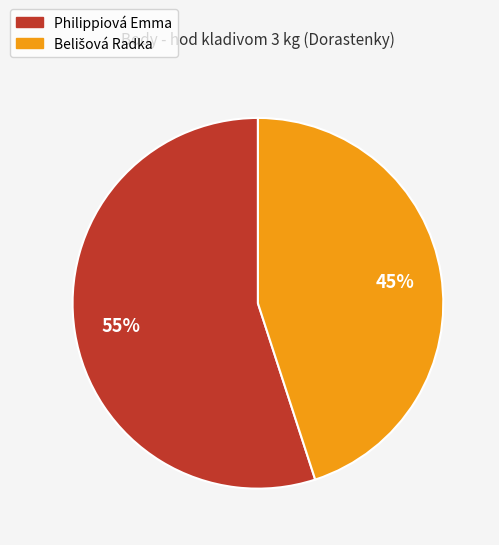

To the nearest percent, what is the difference between the largest and smallest slice percentages?

10%